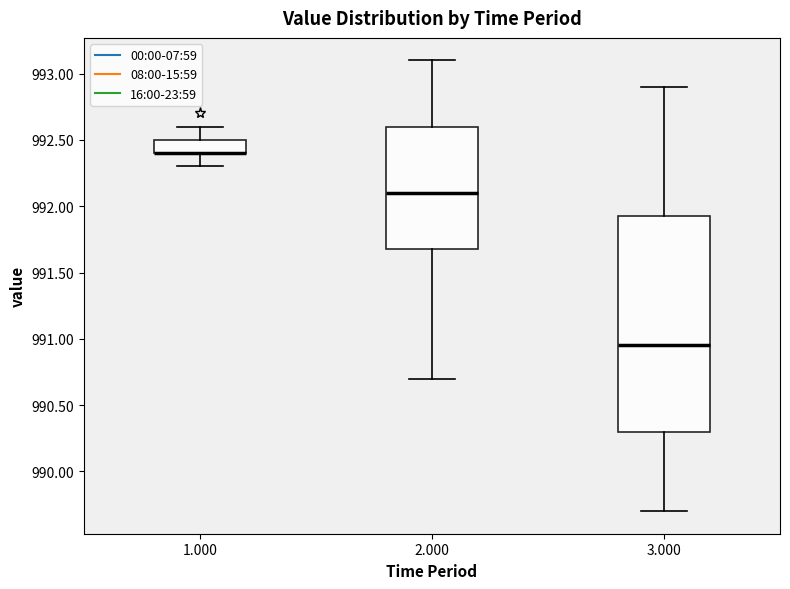

Where is the upper edge of the box at x = 1.000 on the y-axis? The values are not printed on the chart, so give them approximately, as read against the axis.

992.50